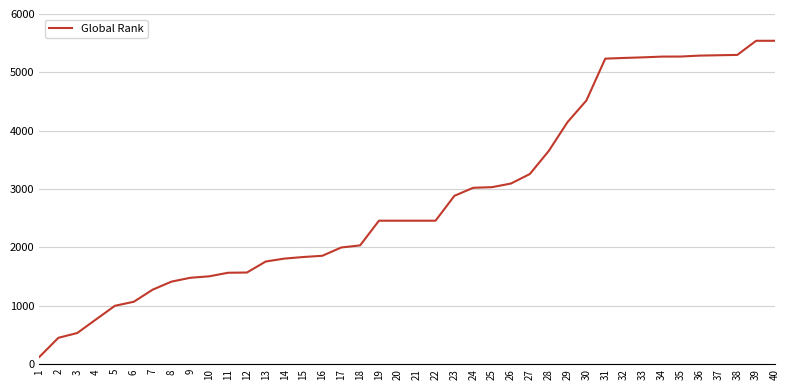

Between 11 and 2, which is larger?

11